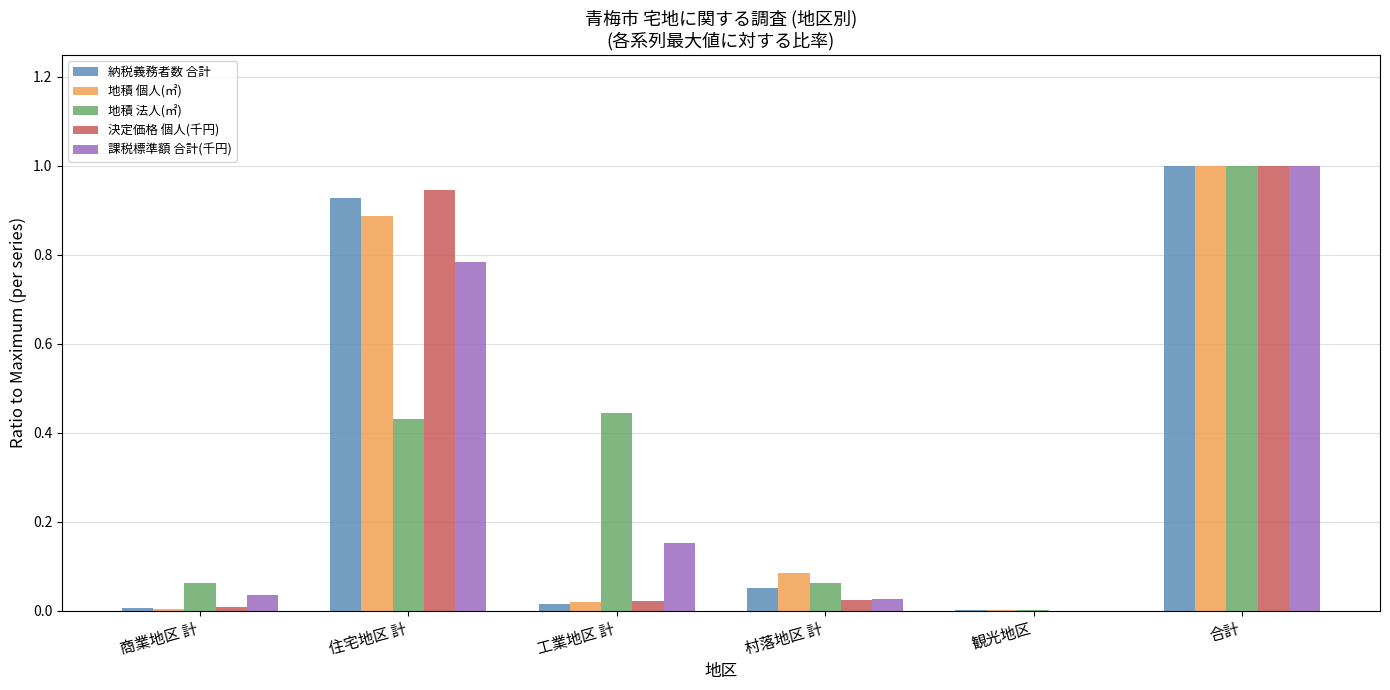

True or false: 地積 法人(㎡) has a value of 0.7 at 工業地区 計.

False